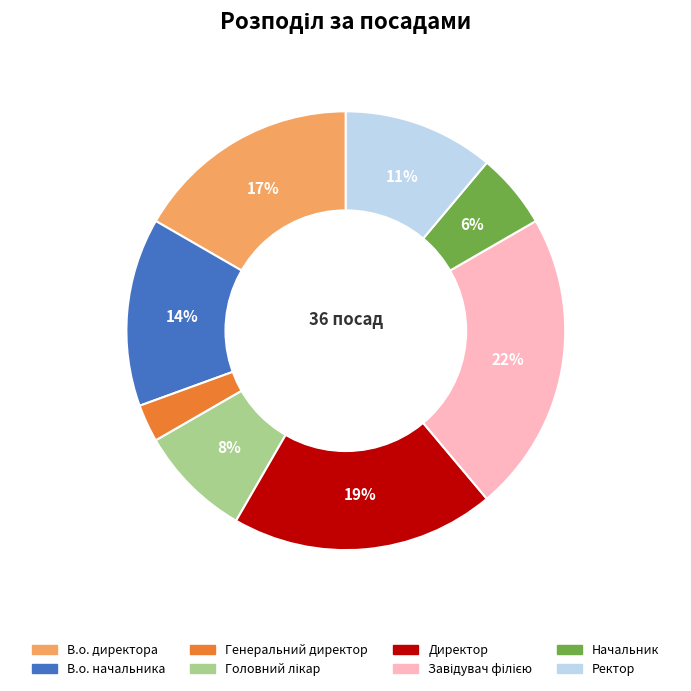

Approximately how many times larger is the value at В.о. директора compared to Ректор?

1.5